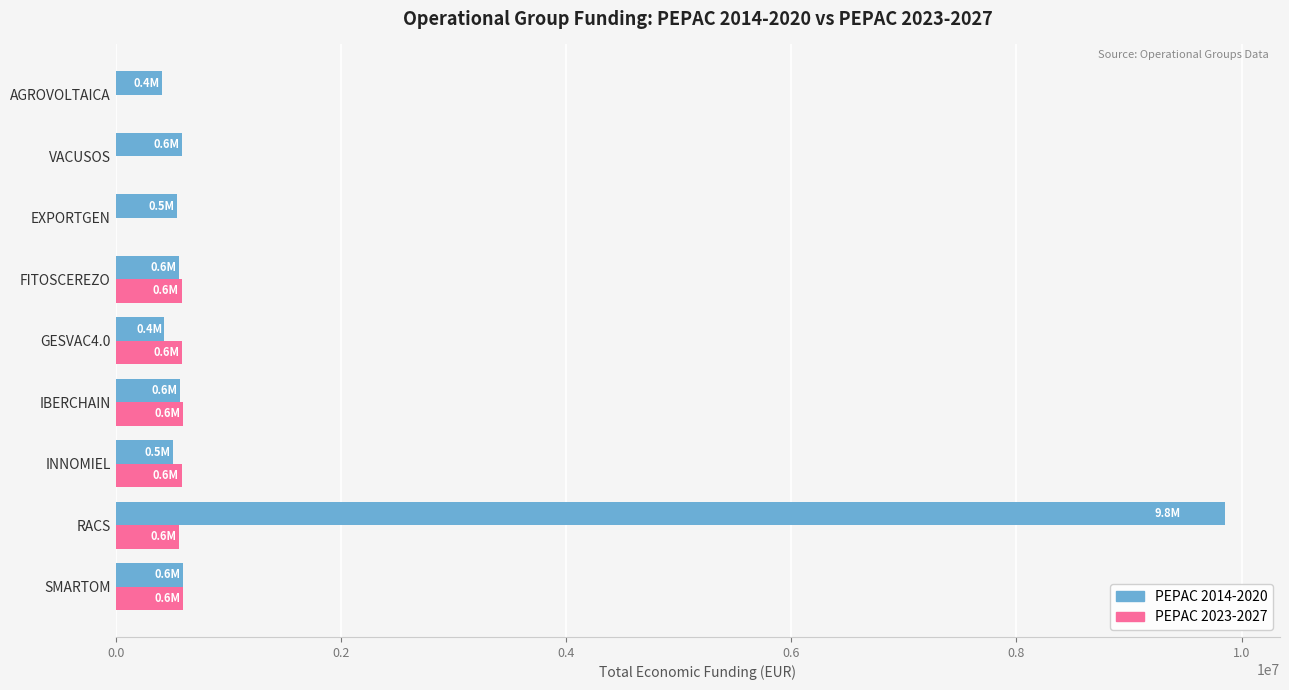

Which series has the largest range (max minus min)?

PEPAC 2014-2020